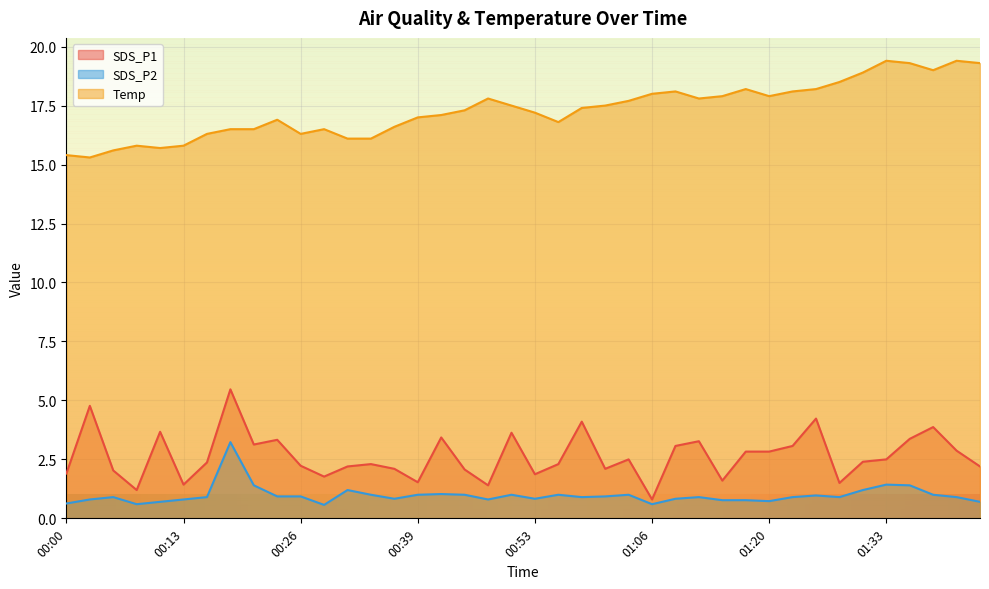

Where is the first local minimum for SDS_P2?

00:08